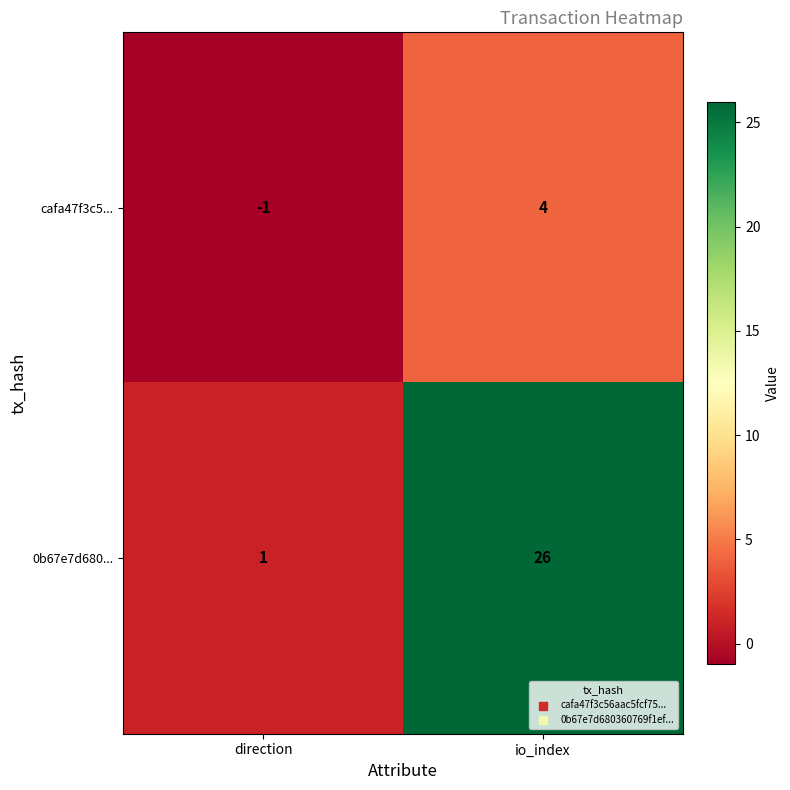

Which series has the widest spread of values?

0b67e7d680...